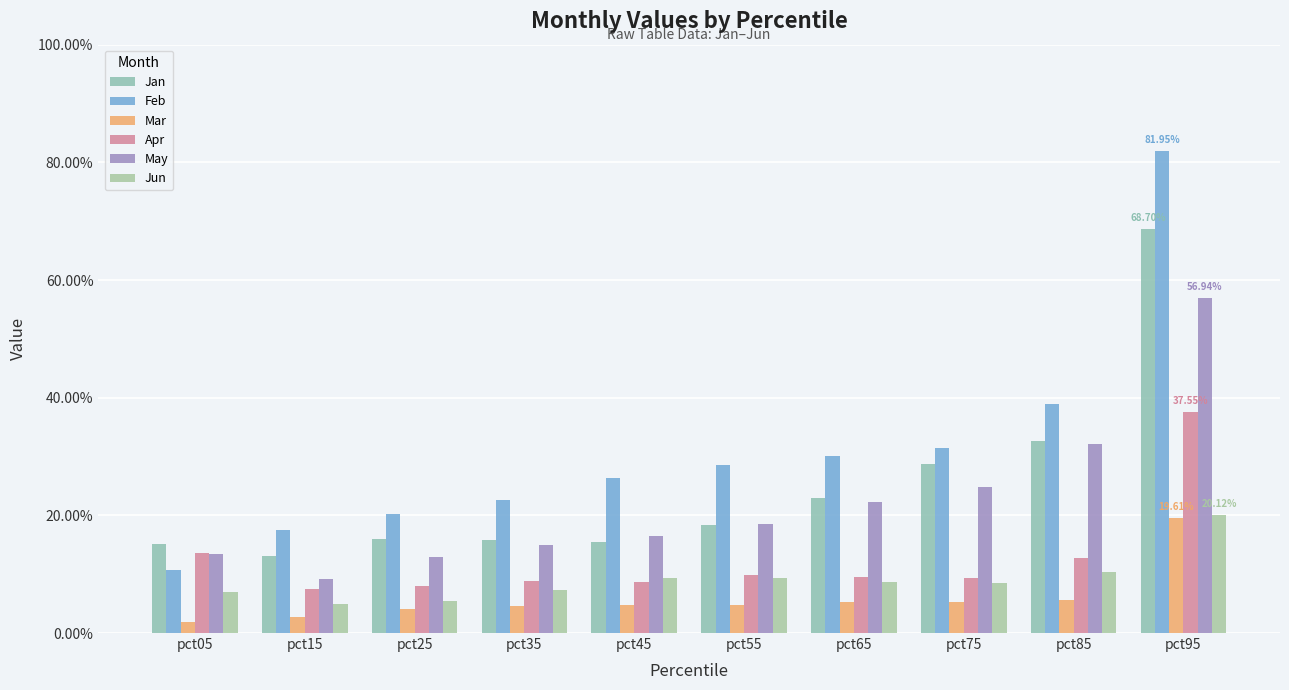

Which series has the widest spread of values?

Feb